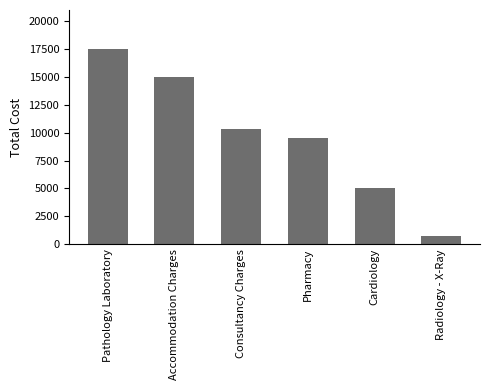

List the labels in order of value, smallest first.

Radiology - X-Ray, Cardiology, Pharmacy, Consultancy Charges, Accommodation Charges, Pathology Laboratory